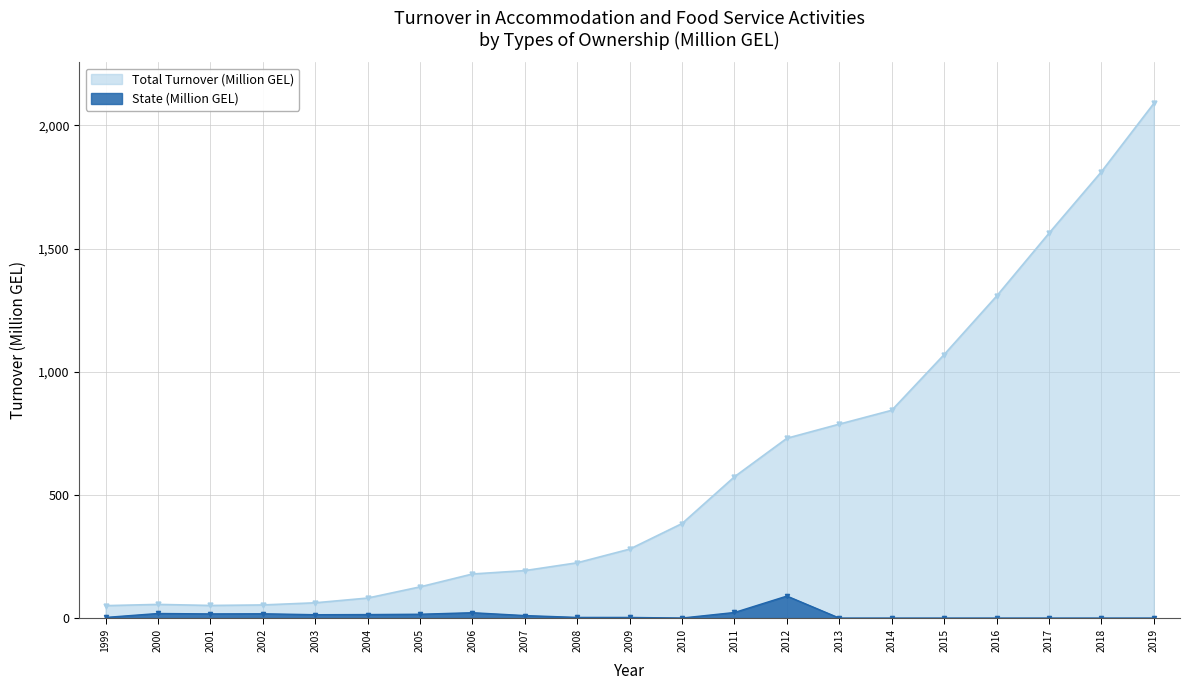

Which series has the largest range (max minus min)?

Total Turnover (Million GEL)